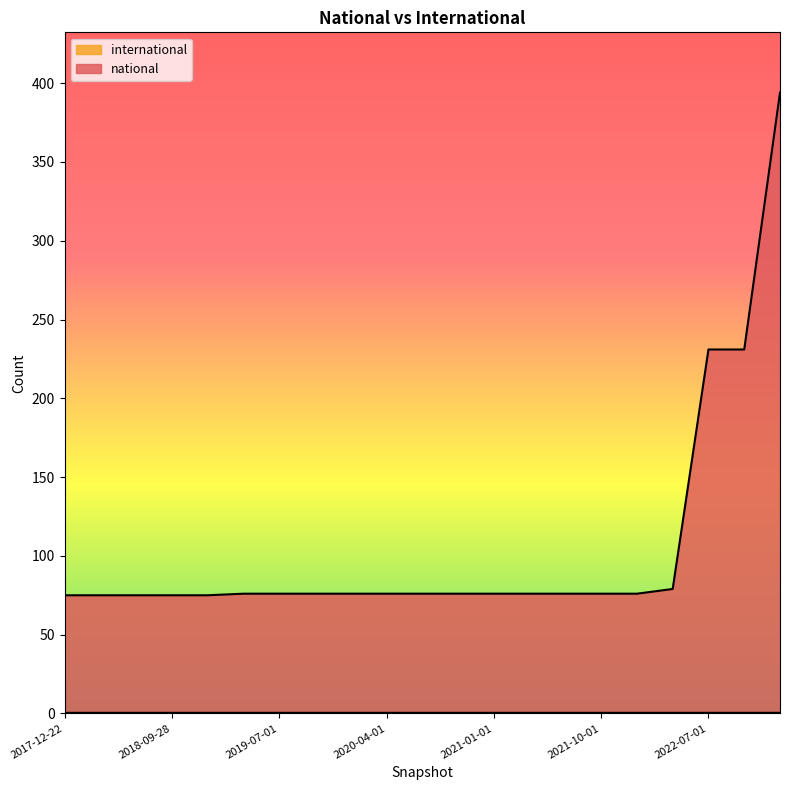

What position from the left is 2019-10-09?

8